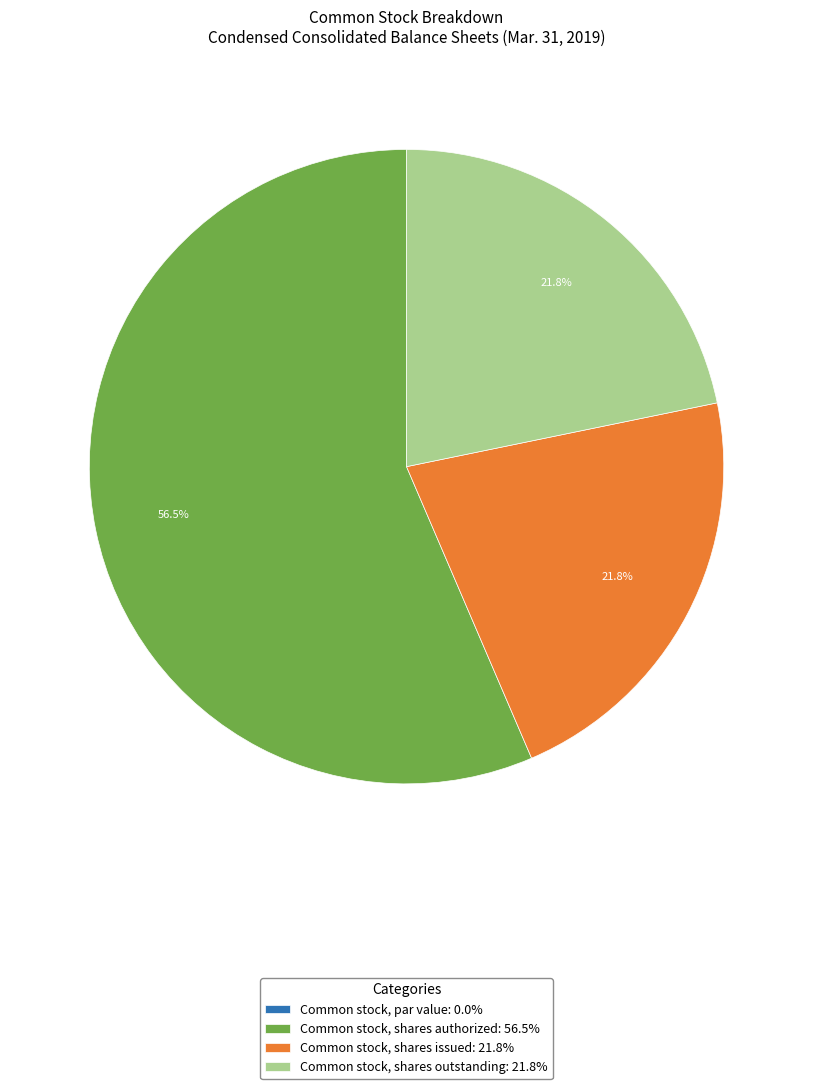

Is there any slice that represents more than half of the pie?

Yes